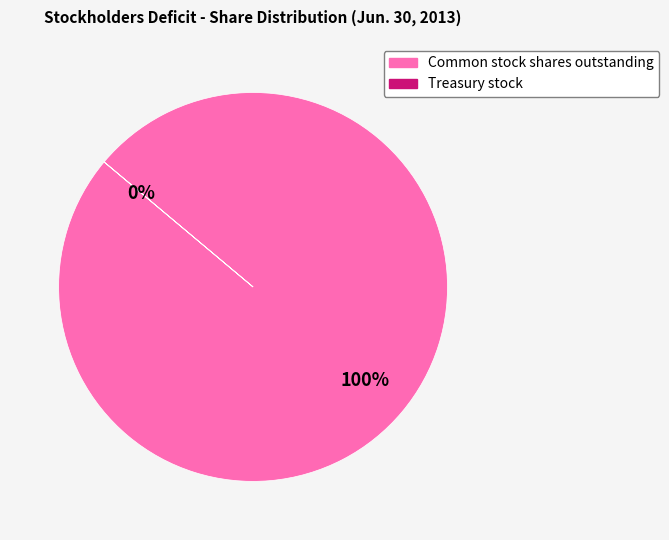

What is the largest slice in the pie chart?

Common stock shares outstanding